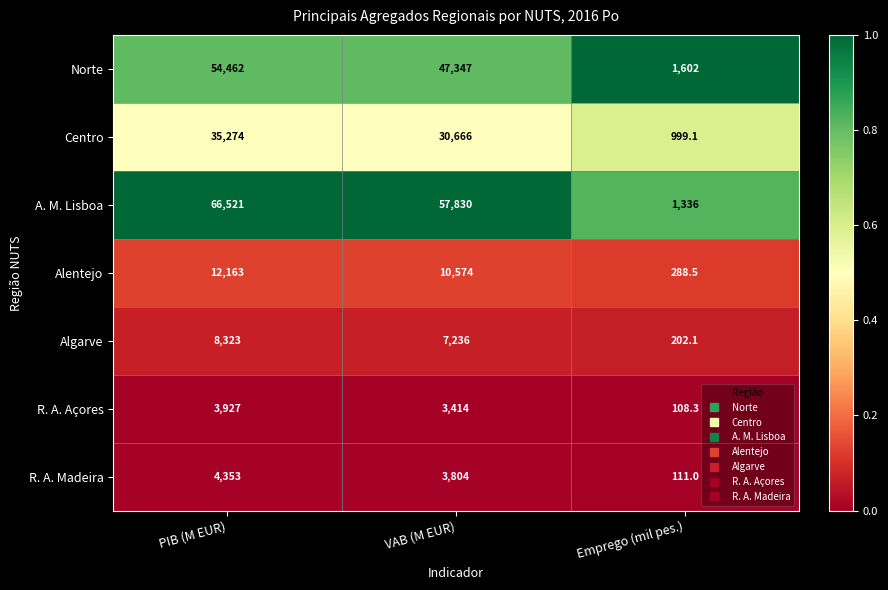

At PIB (M EUR), list the series in order from smallest to largest.

R. A. Açores, R. A. Madeira, Algarve, Alentejo, Centro, Norte, A. M. Lisboa